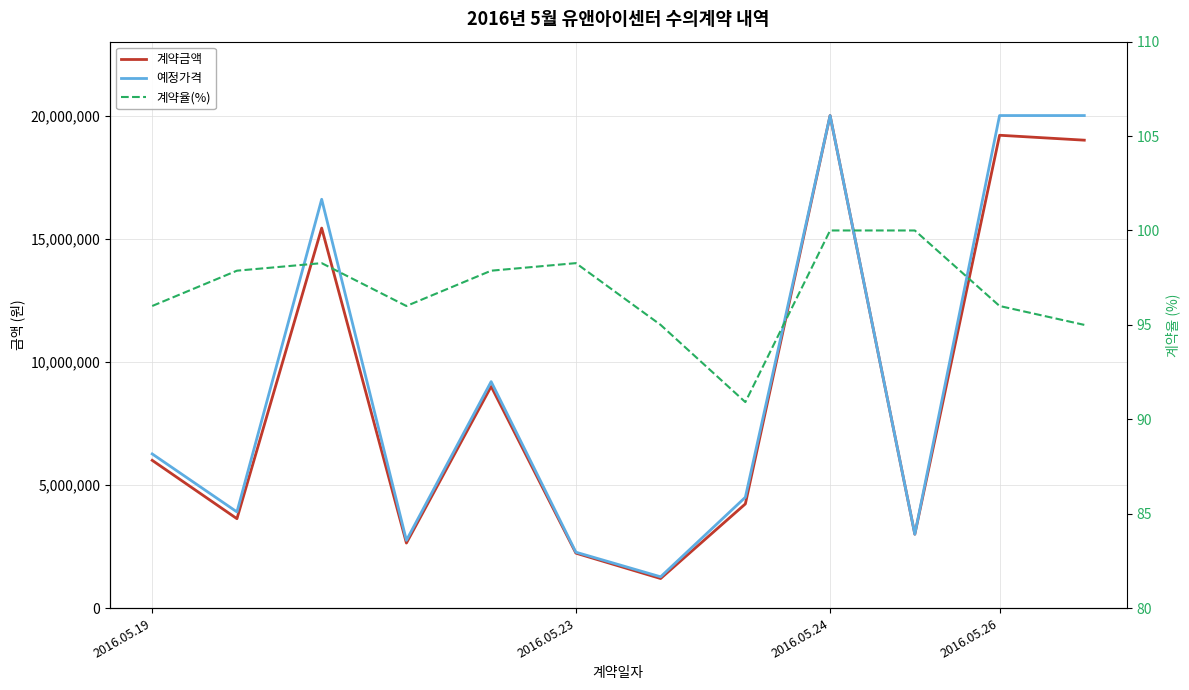

What is the difference between the maximum and minimum values in the 계약율(%) series?

9.1